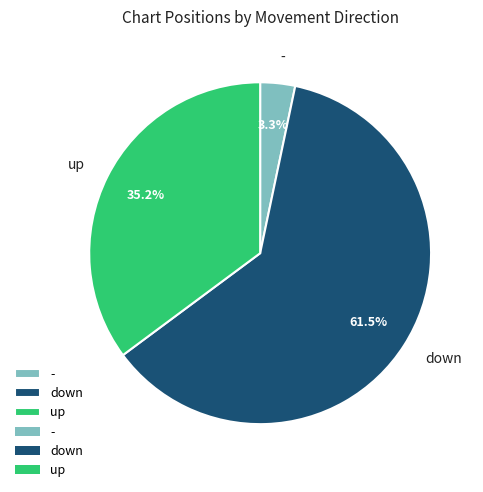

Count the number of slices in the pie.

3